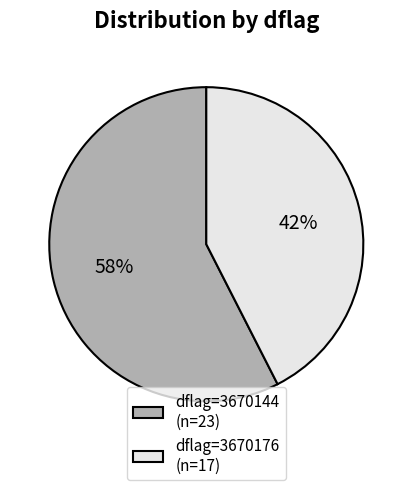

Which has a higher value, dflag=3670144 (n=23) or dflag=3670176 (n=17)?

dflag=3670144 (n=23)